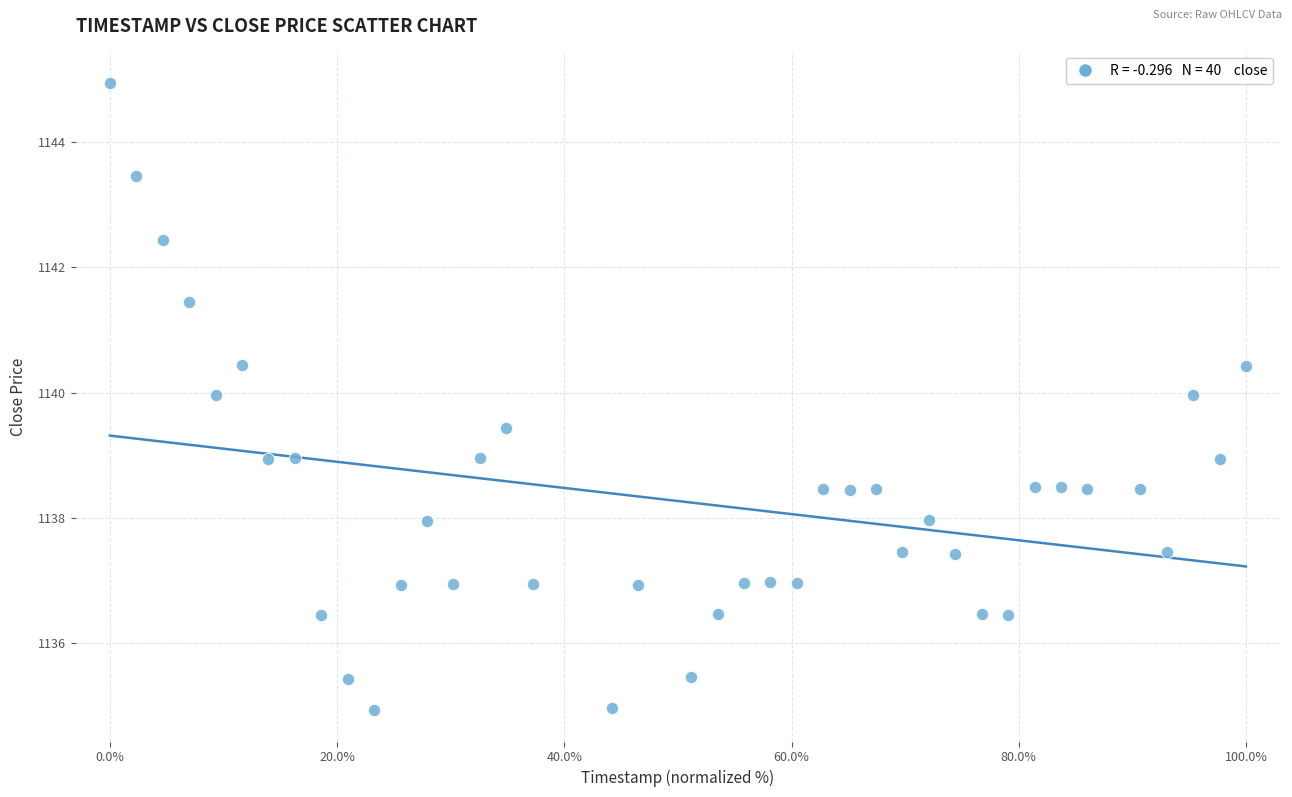

What is the range of Y values (max minus min)?

10.0